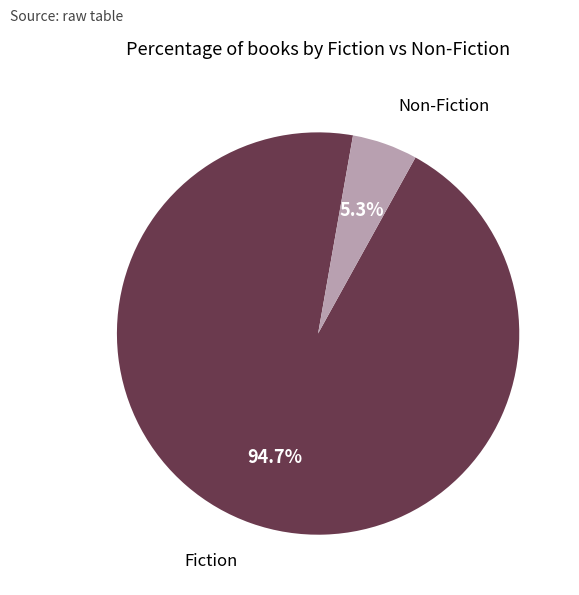

Which category has the biggest portion of the pie?

Fiction